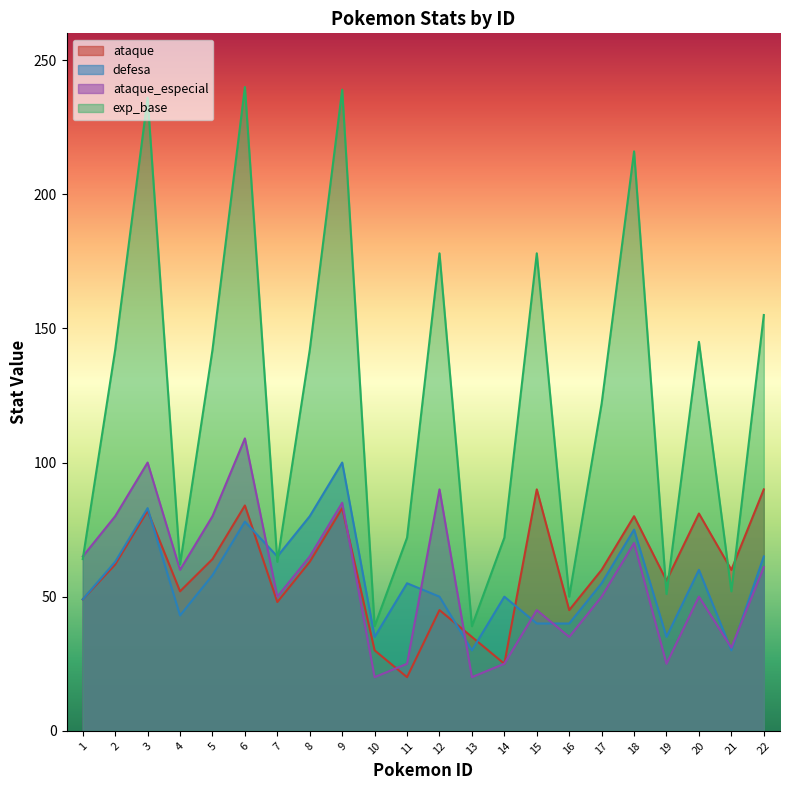

After their last crossing, which series has the higher values: defesa or ataque_especial?

defesa